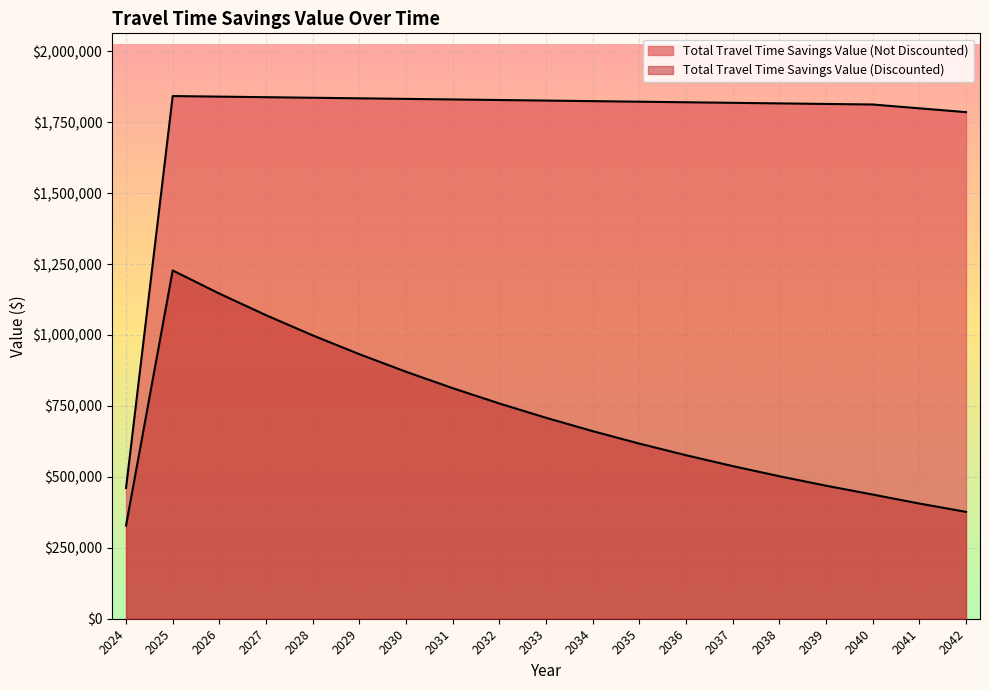

How many lines are shown in the chart?

2